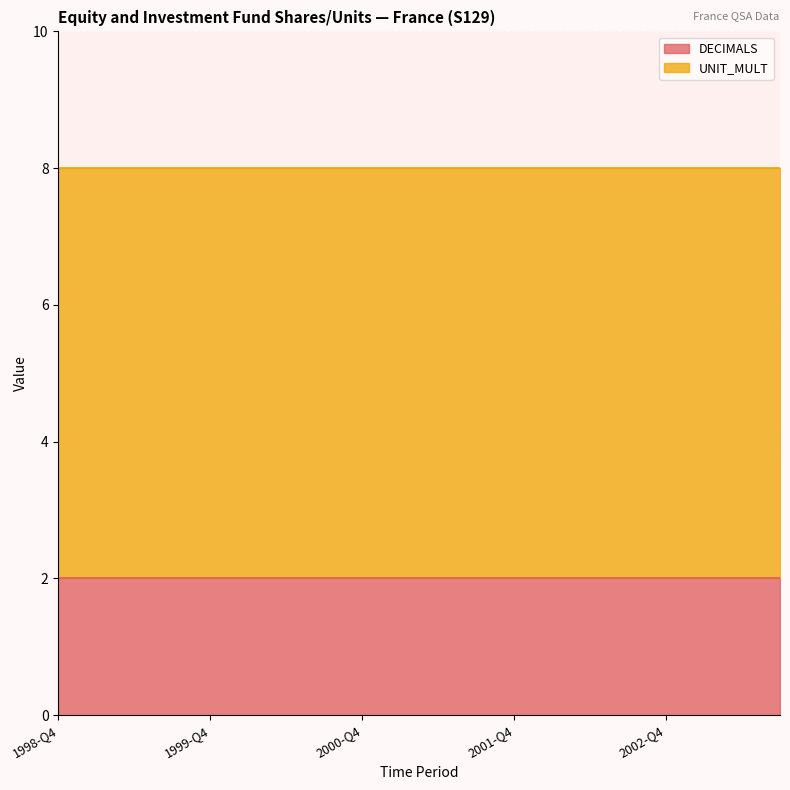

True or false: UNIT_MULT and DECIMALS intersect in this chart.

False